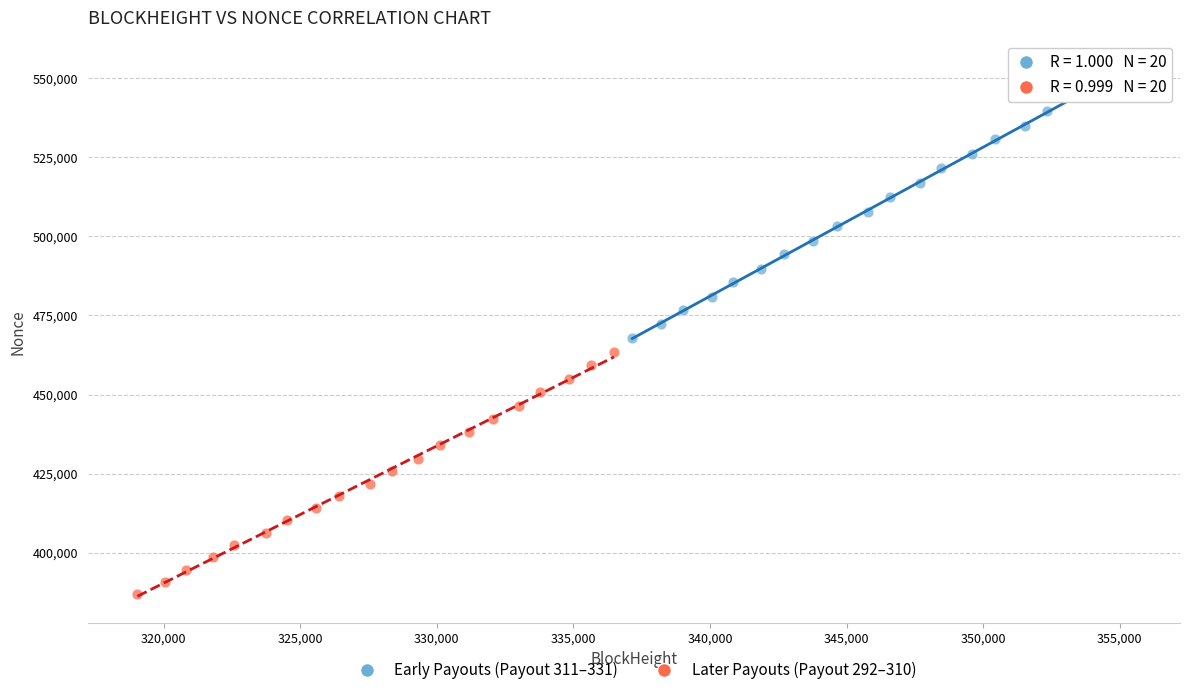

Which series contains the lowest Y value?

Later Payouts (Payout 292–310)